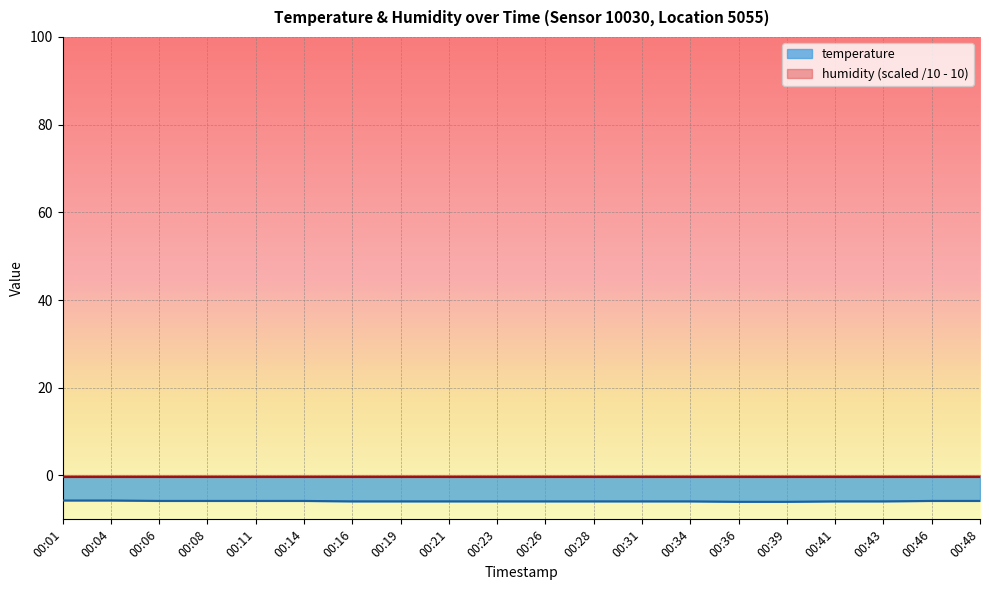

Which has a higher value, 00:48 or 00:14?

00:48